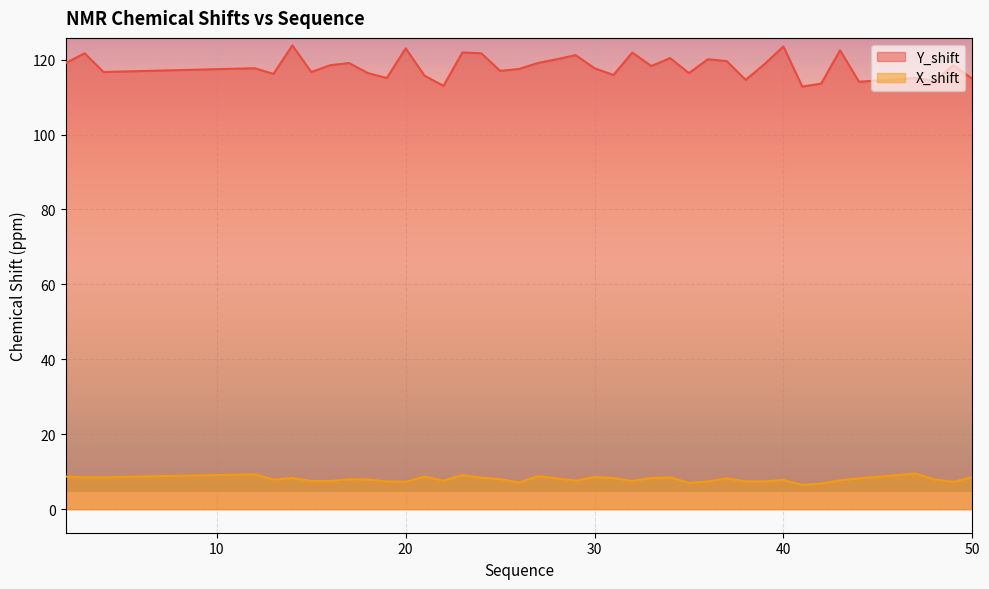

Rank the series by their maximum value, from lowest to highest.

X_shift, Y_shift